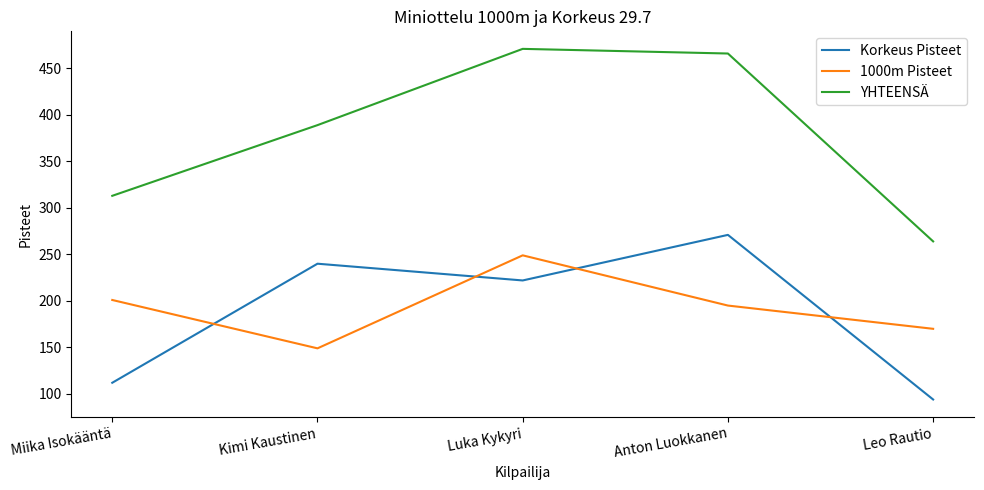

Which series has the largest range (max minus min)?

YHTEENSÄ